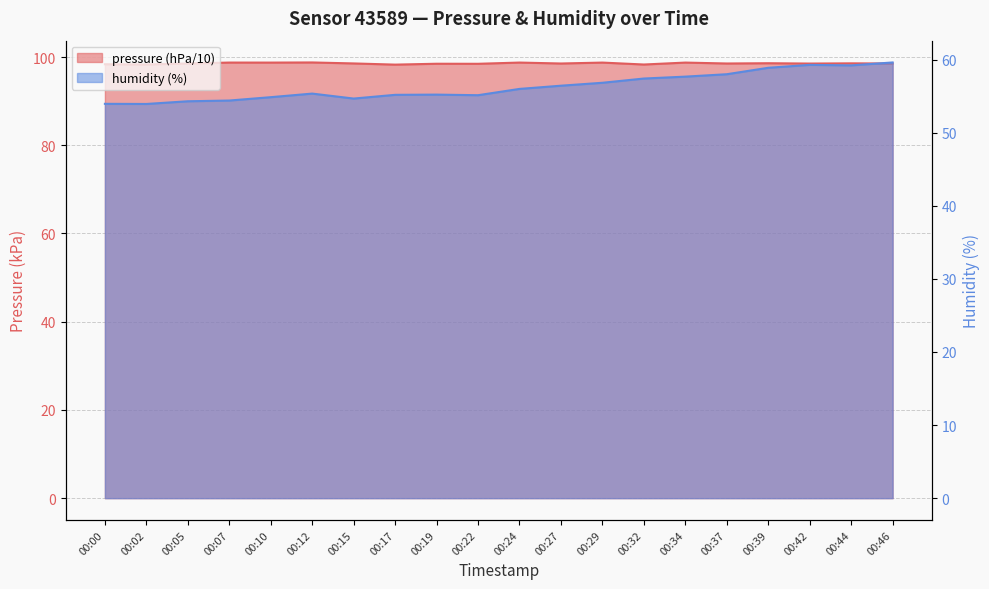

What is the difference between the second highest and minimum values in the pressure series?

0.5